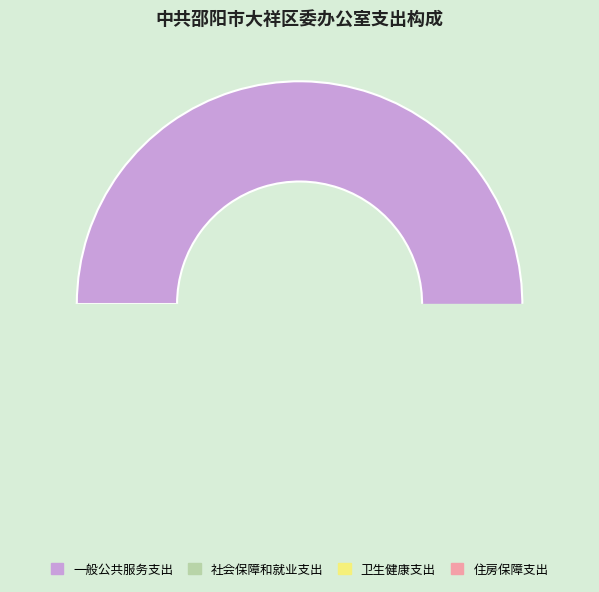

Rank the categories by value from highest to lowest.

一般公共服务支出, 社会保障和就业支出, 住房保障支出, 卫生健康支出